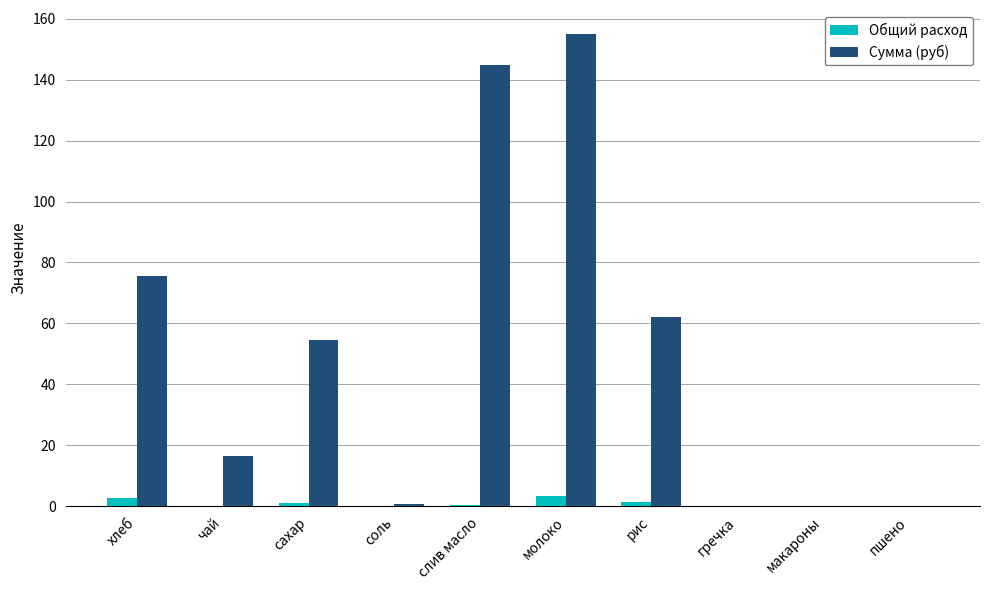

What are all the series names shown in the legend?

Общий расход, Сумма (руб)